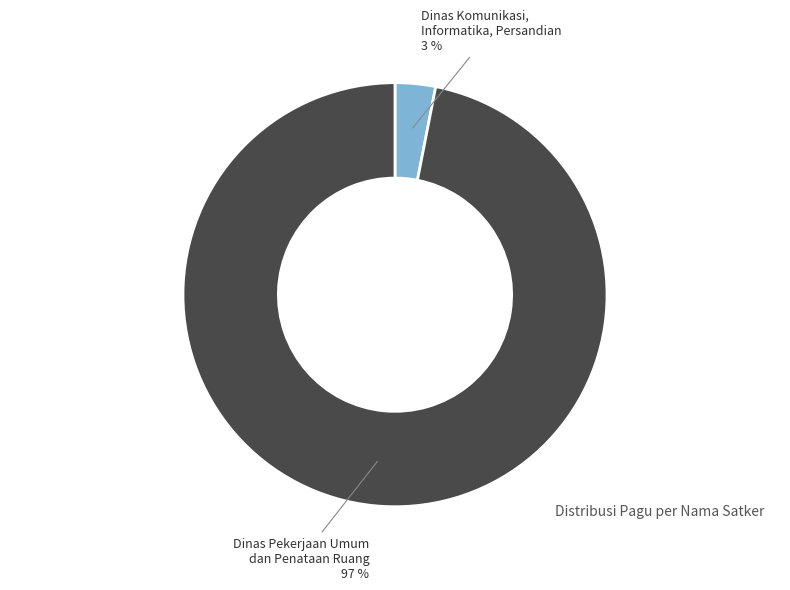

Is it true that Dinas Komunikasi, Informatika, Persandian is 8% of the pie?

False